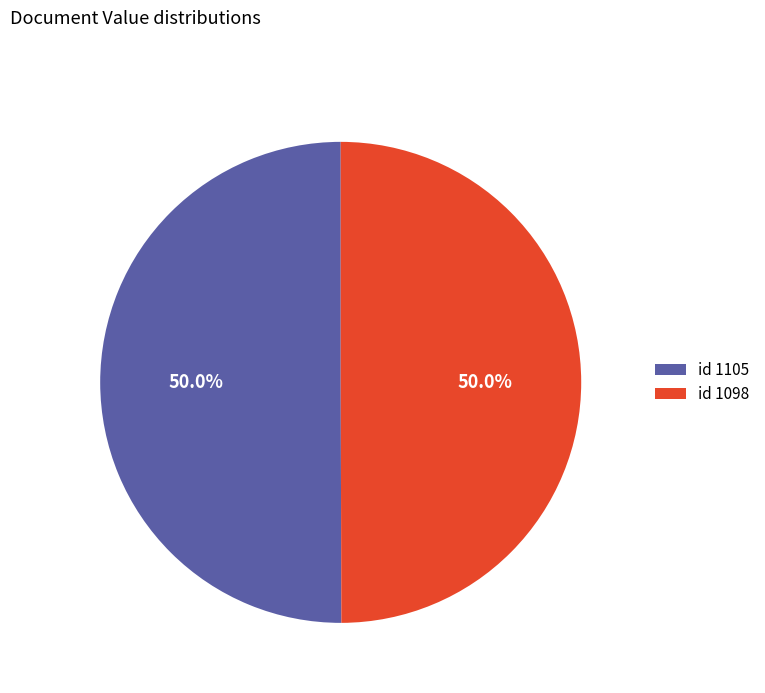

Is the sum of id 1098 and id 1105 greater than half?

Yes